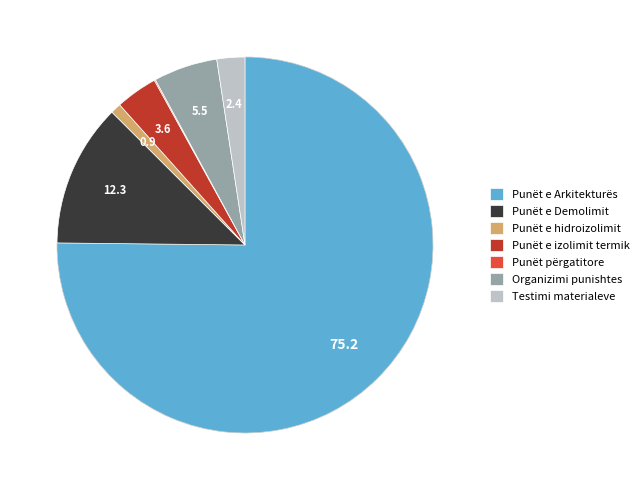

True or false: Organizimi punishtes accounts for 6% of the total.

True